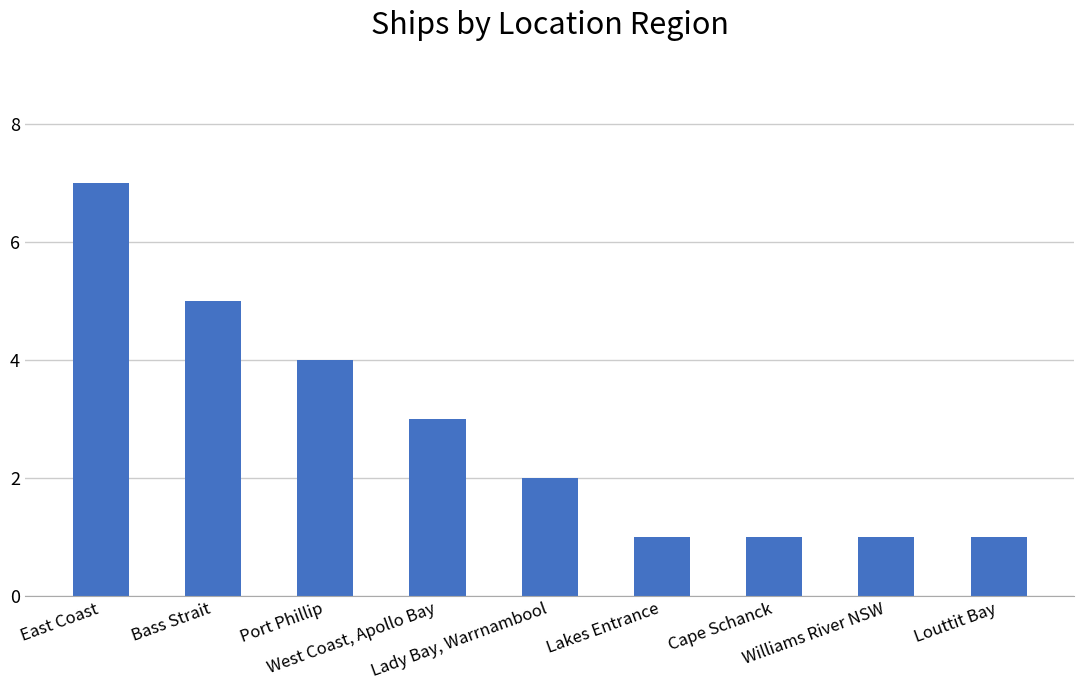

Which has a higher value, Williams River NSW or Bass Strait?

Bass Strait